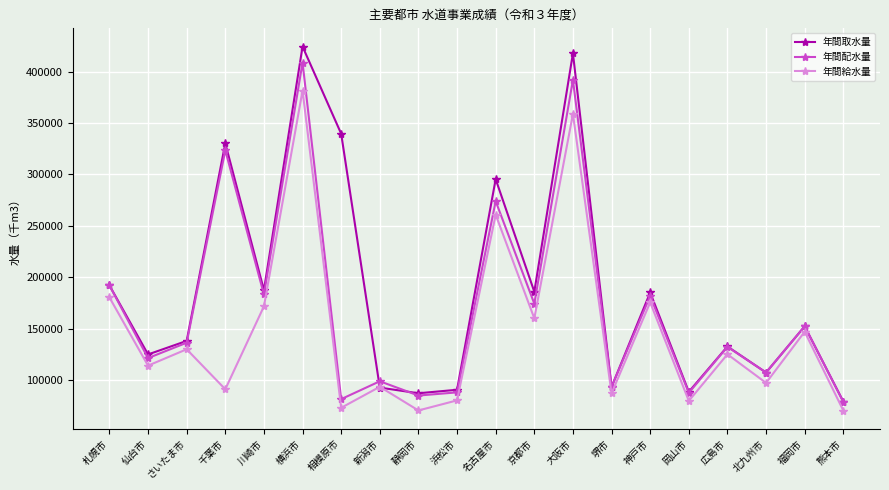

What is the total value across all series at 北九州市?

311671.4